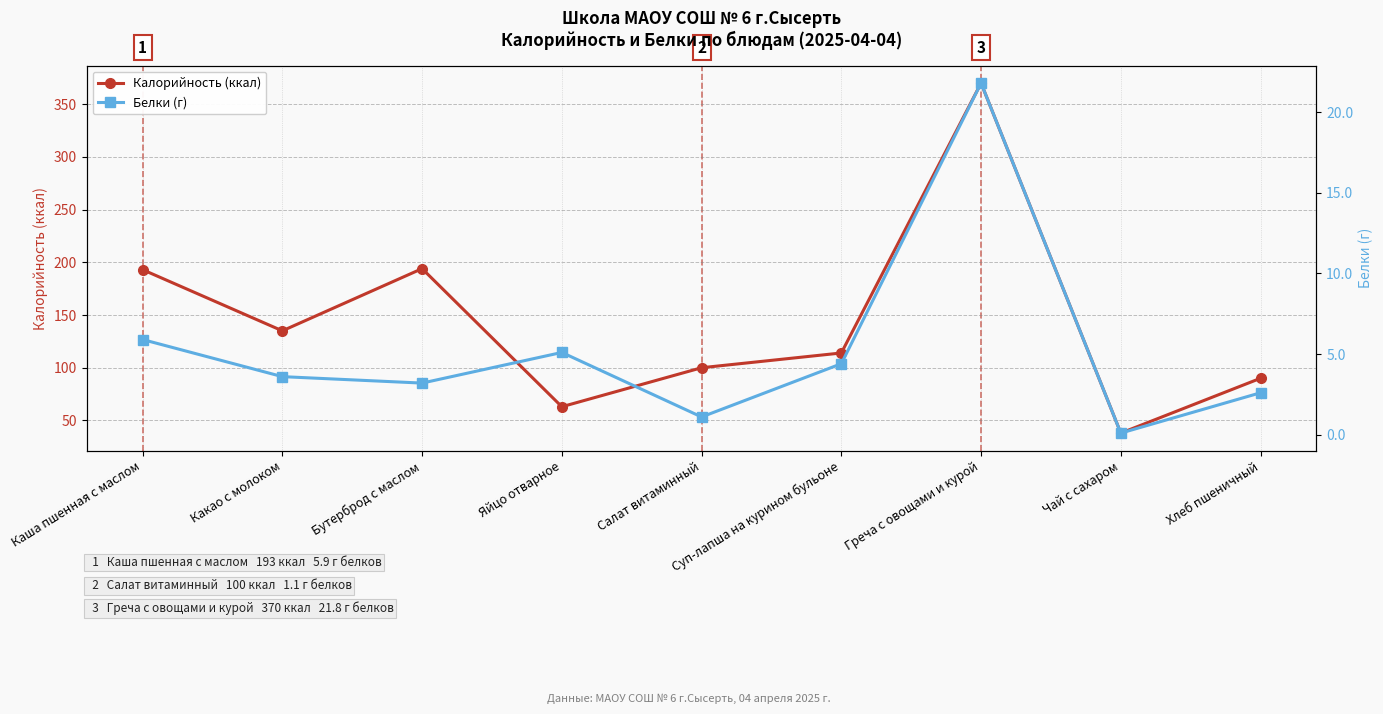

True or false: Калорийность (ккал) has more than 1 points higher than both neighbors.

True